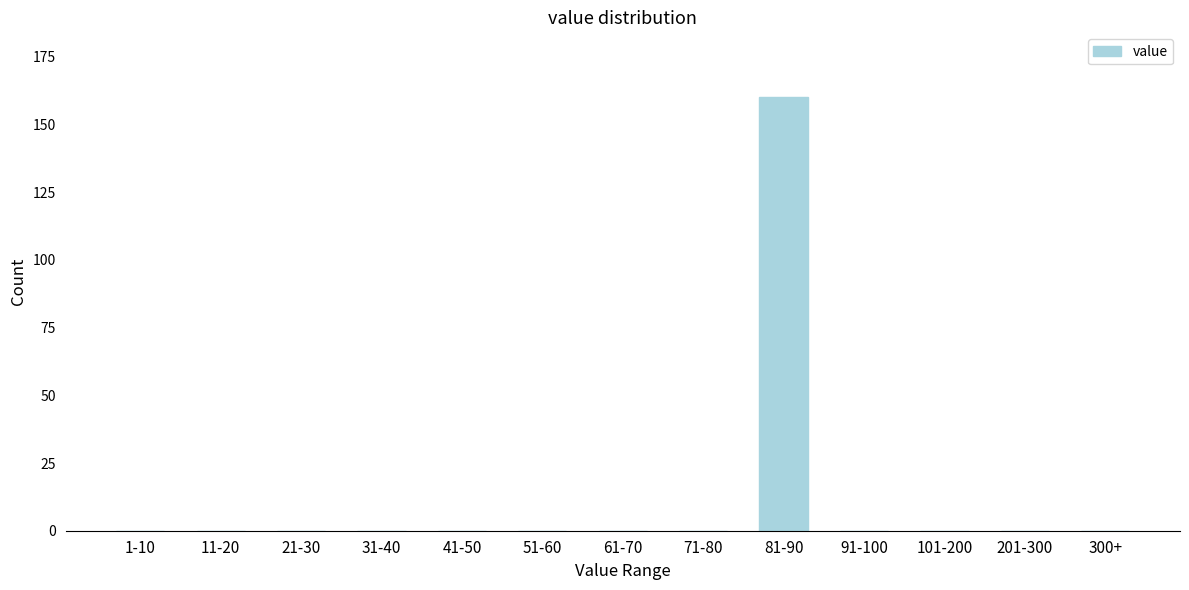

Reading left to right, list all the values displayed in this chart.

1-10=0	11-20=0	21-30=0	31-40=0	41-50=0	51-60=0	61-70=0	71-80=0	81-90=160	91-100=0	101-200=0	201-300=0	300+=0